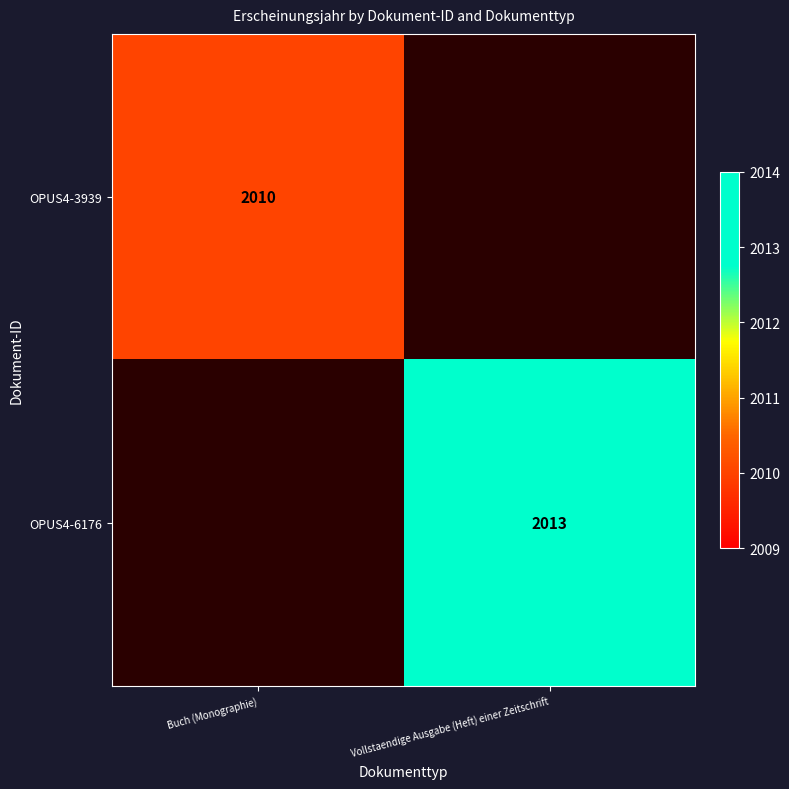

What is the total value across all series at Vollstaendige Ausgabe (Heft) einer Zeitschrift?

2013